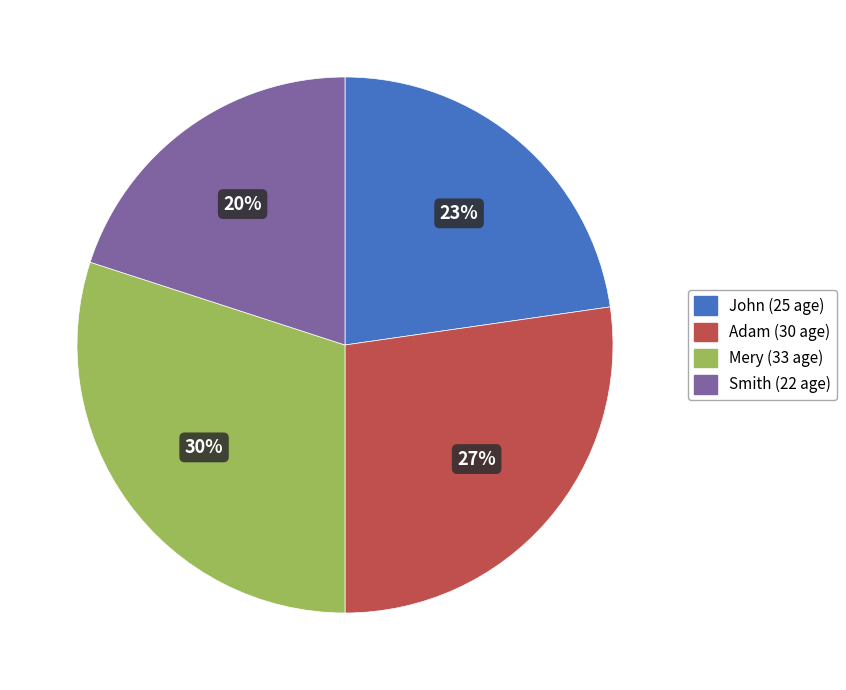

Between Adam and Smith, which is larger?

Adam